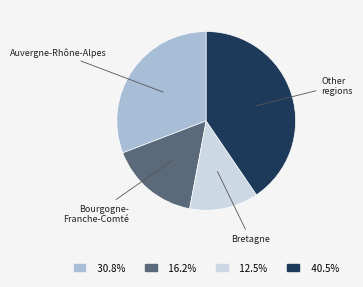

Does 30.8% account for over 50% of the chart?

No